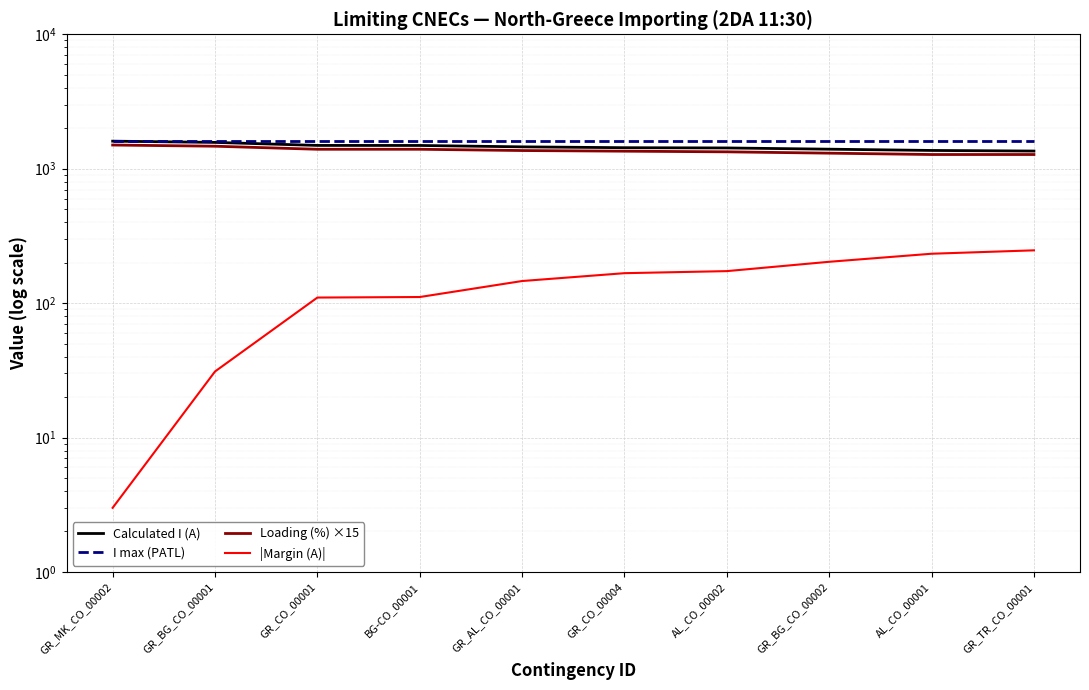

List the series in order of their peak value, lowest first.

|Margin (A)|, Loading (%) ×15, I max (PATL), Calculated I (A)